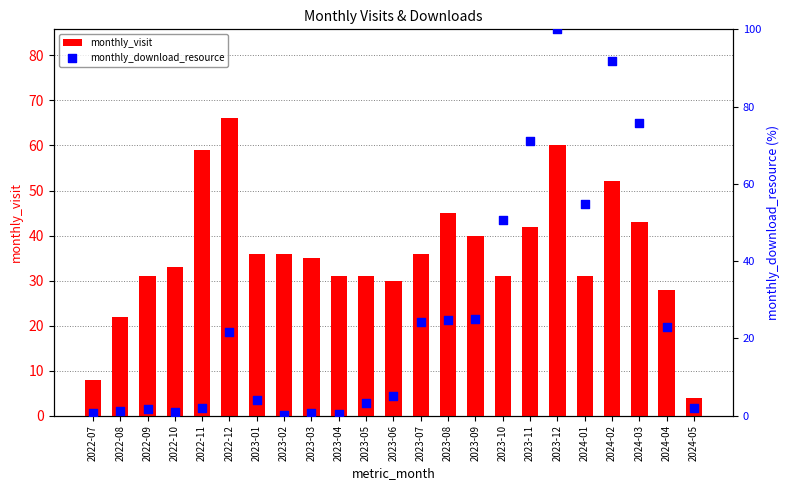

Which series has the widest spread of Y values?

monthly_download_resource